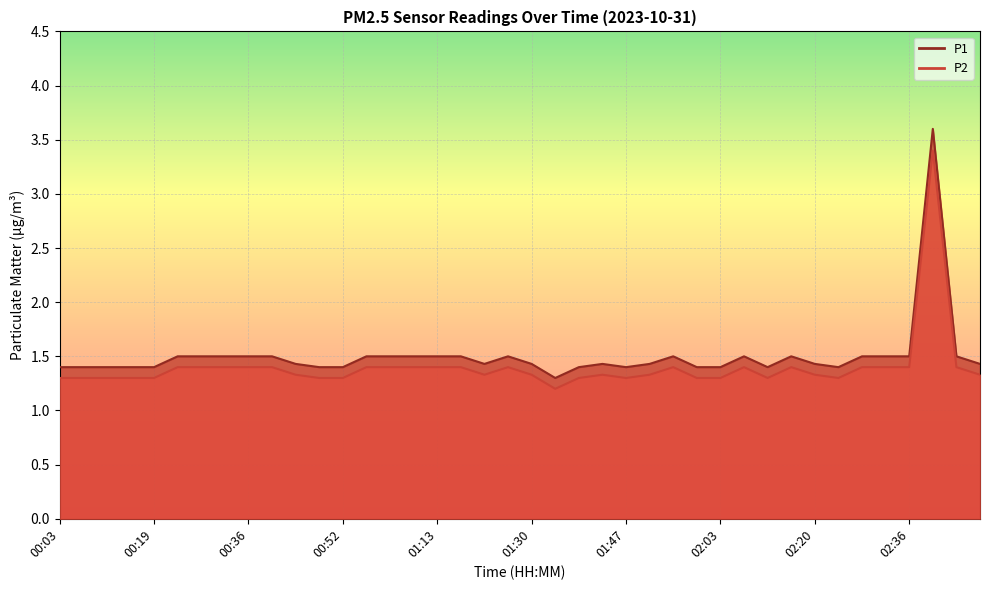

What are all the series names shown in the legend?

P1, P2